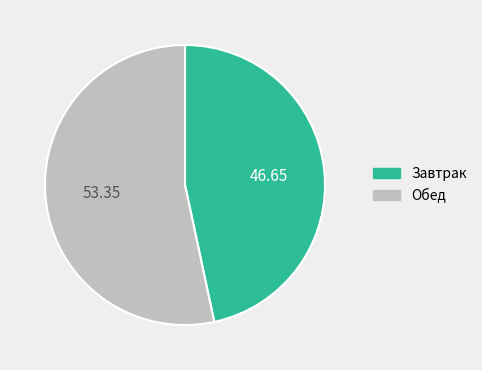

Do Обед and Завтрак together represent more than half of the pie?

Yes